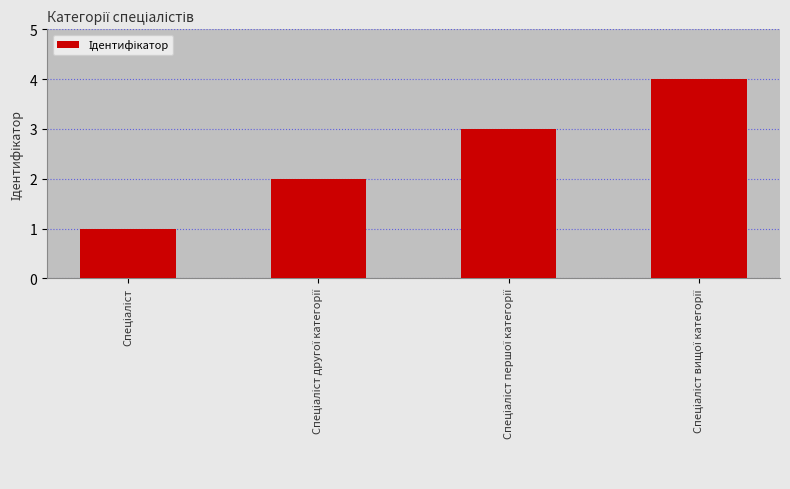

What is the difference between the maximum and minimum values?

3